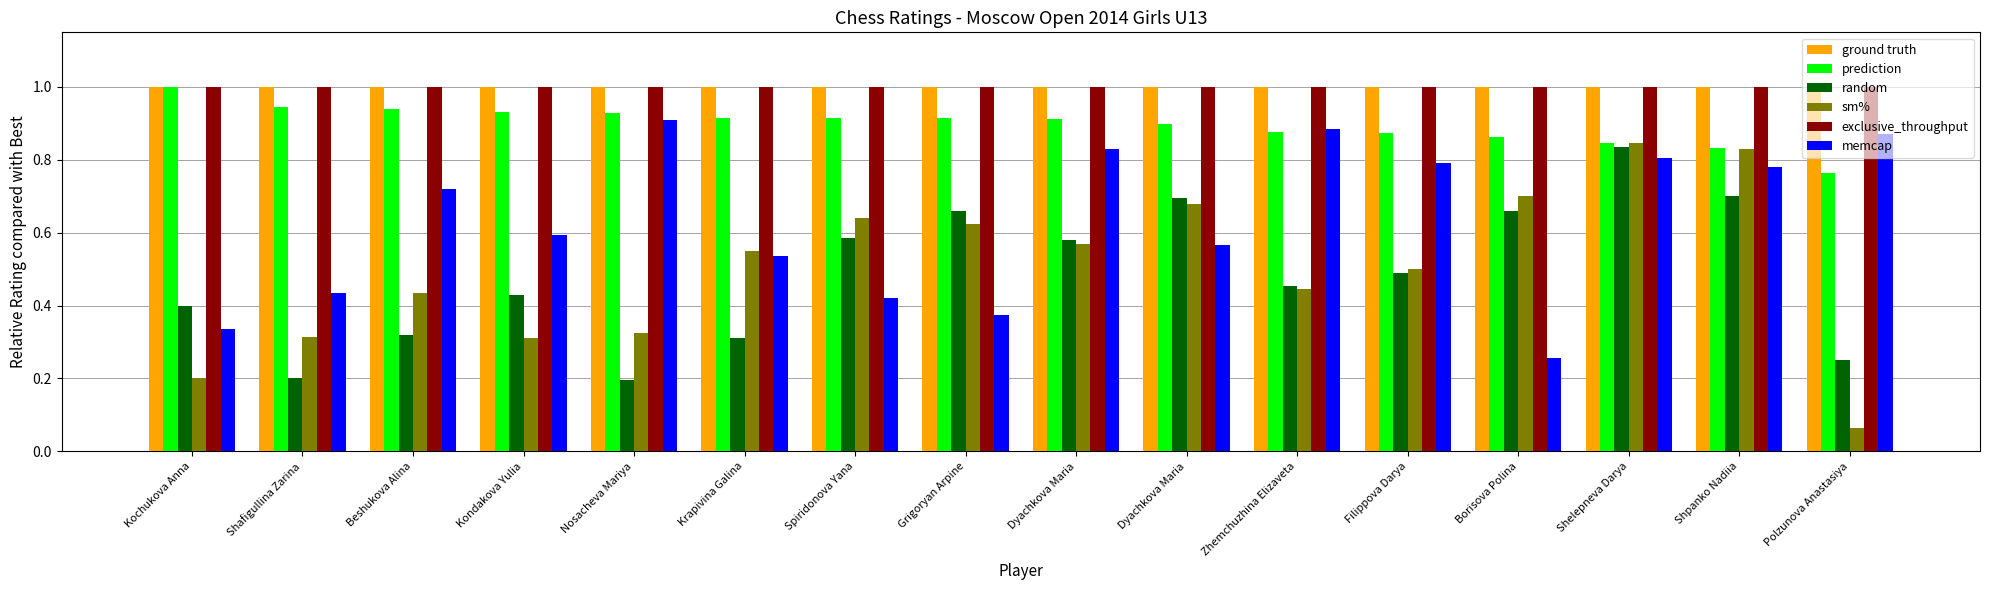

What is the smallest value displayed?

0.1